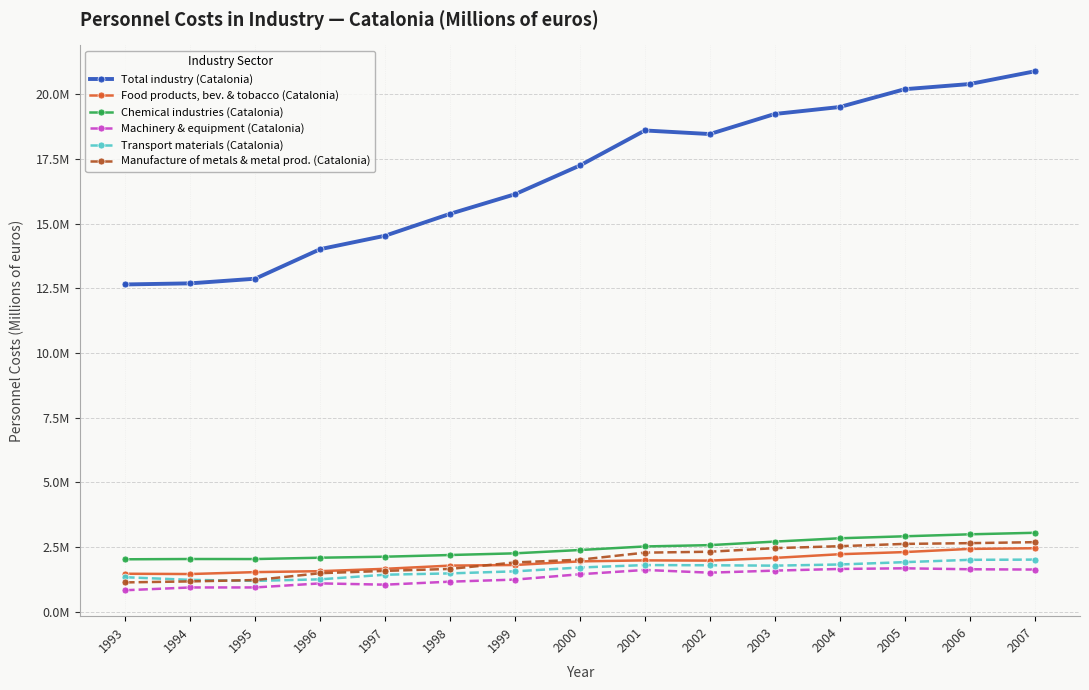

True or false: Transport materials (Catalonia) and Total industry (Catalonia) intersect in this chart.

False